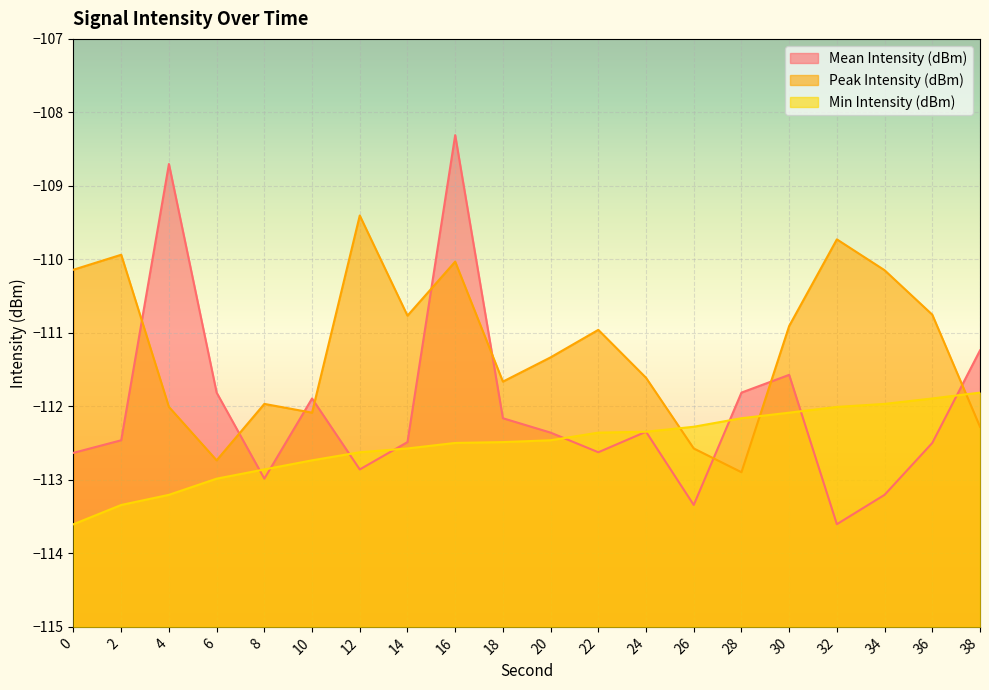

At which category is the sum across all series the highest?

16